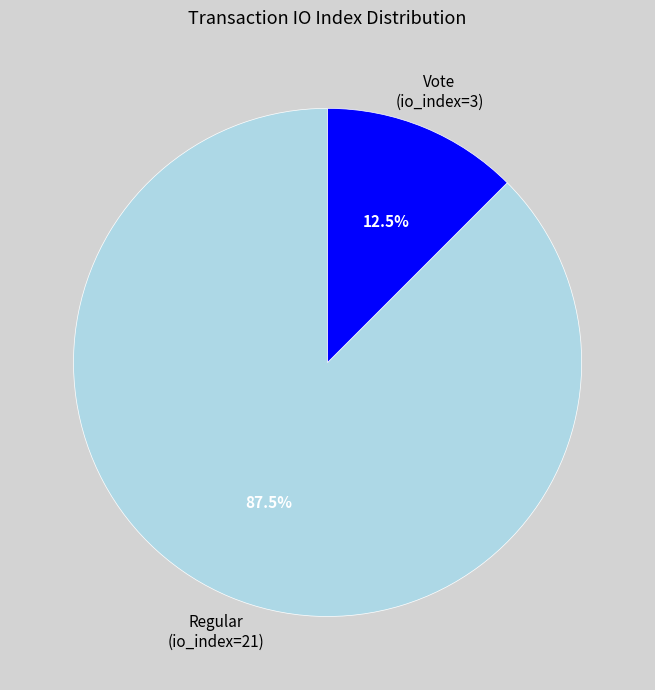

How many segments does this pie chart have?

2